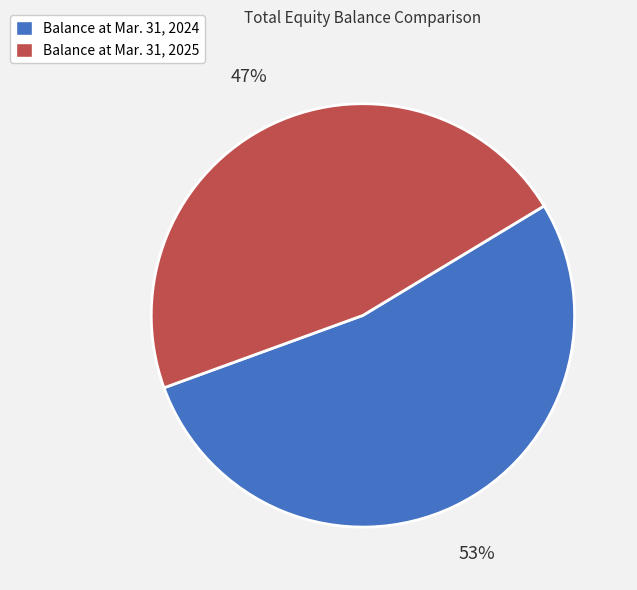

To the nearest percent, what percentage of the pie is Balance at Mar. 31, 2024?

53%